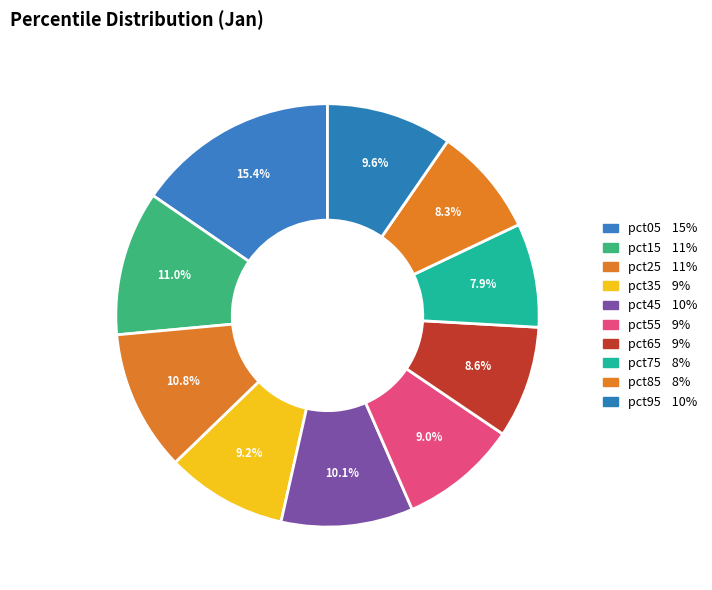

How many slices are in this pie chart?

10